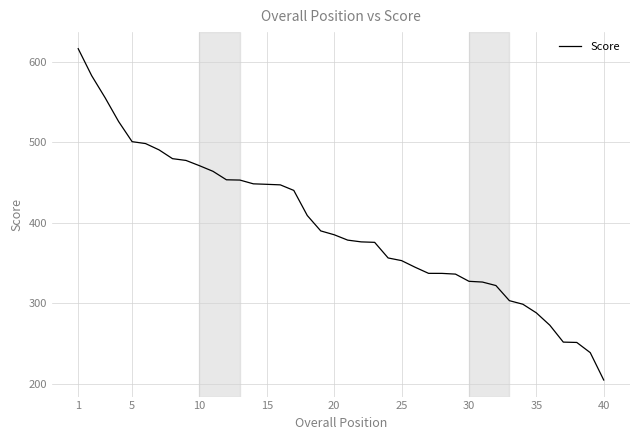

What is the greatest value displayed?

616.0